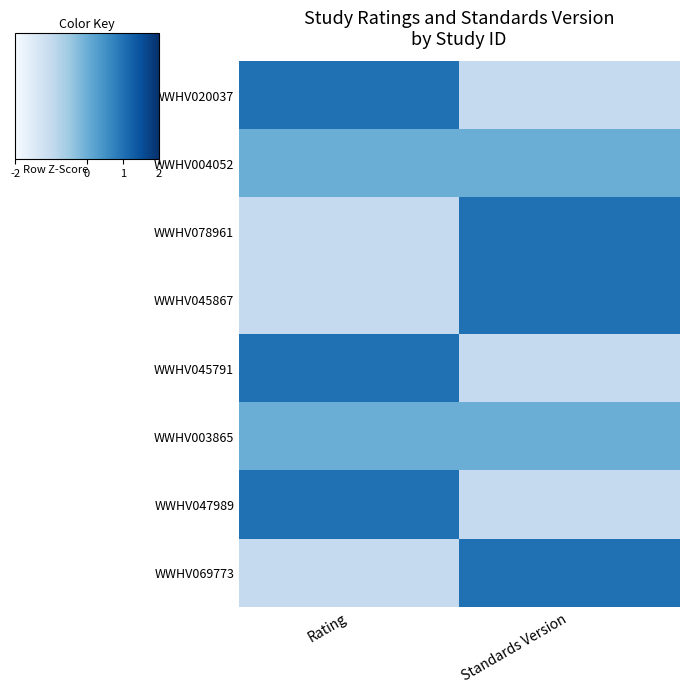

At how many categories does at least one series exceed 0?

2